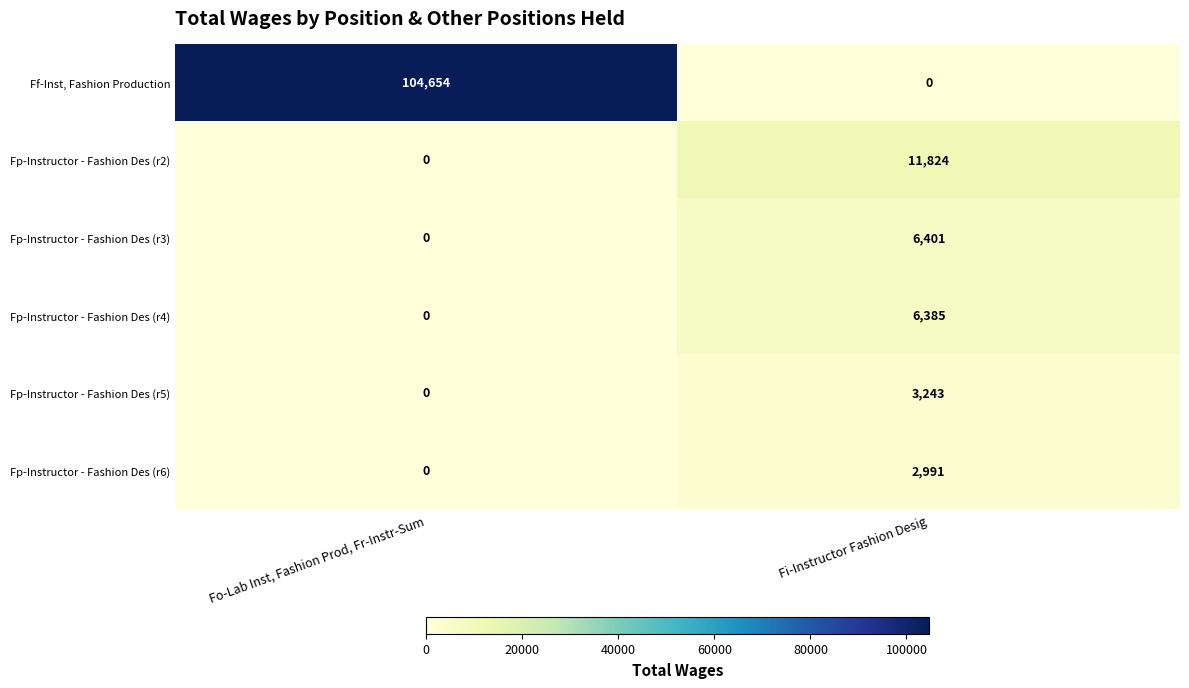

At which category is the sum across all series the highest?

Fo-Lab Inst, Fashion Prod, Fr-Instr-Sum